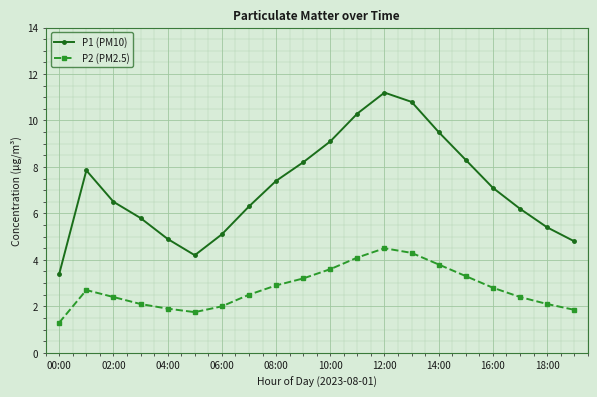

What is the minimum value shown in the chart?

1.3